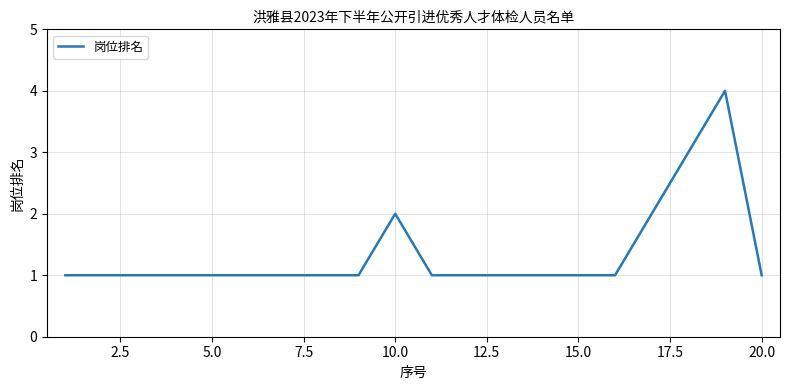

What is the difference between the second highest and minimum values?

2